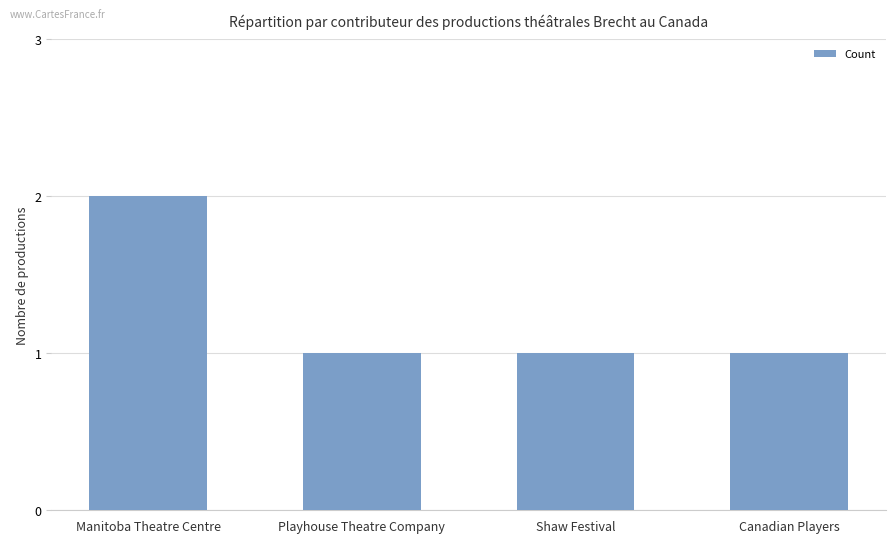

At which category does the chart reach its peak across all series?

Manitoba Theatre Centre